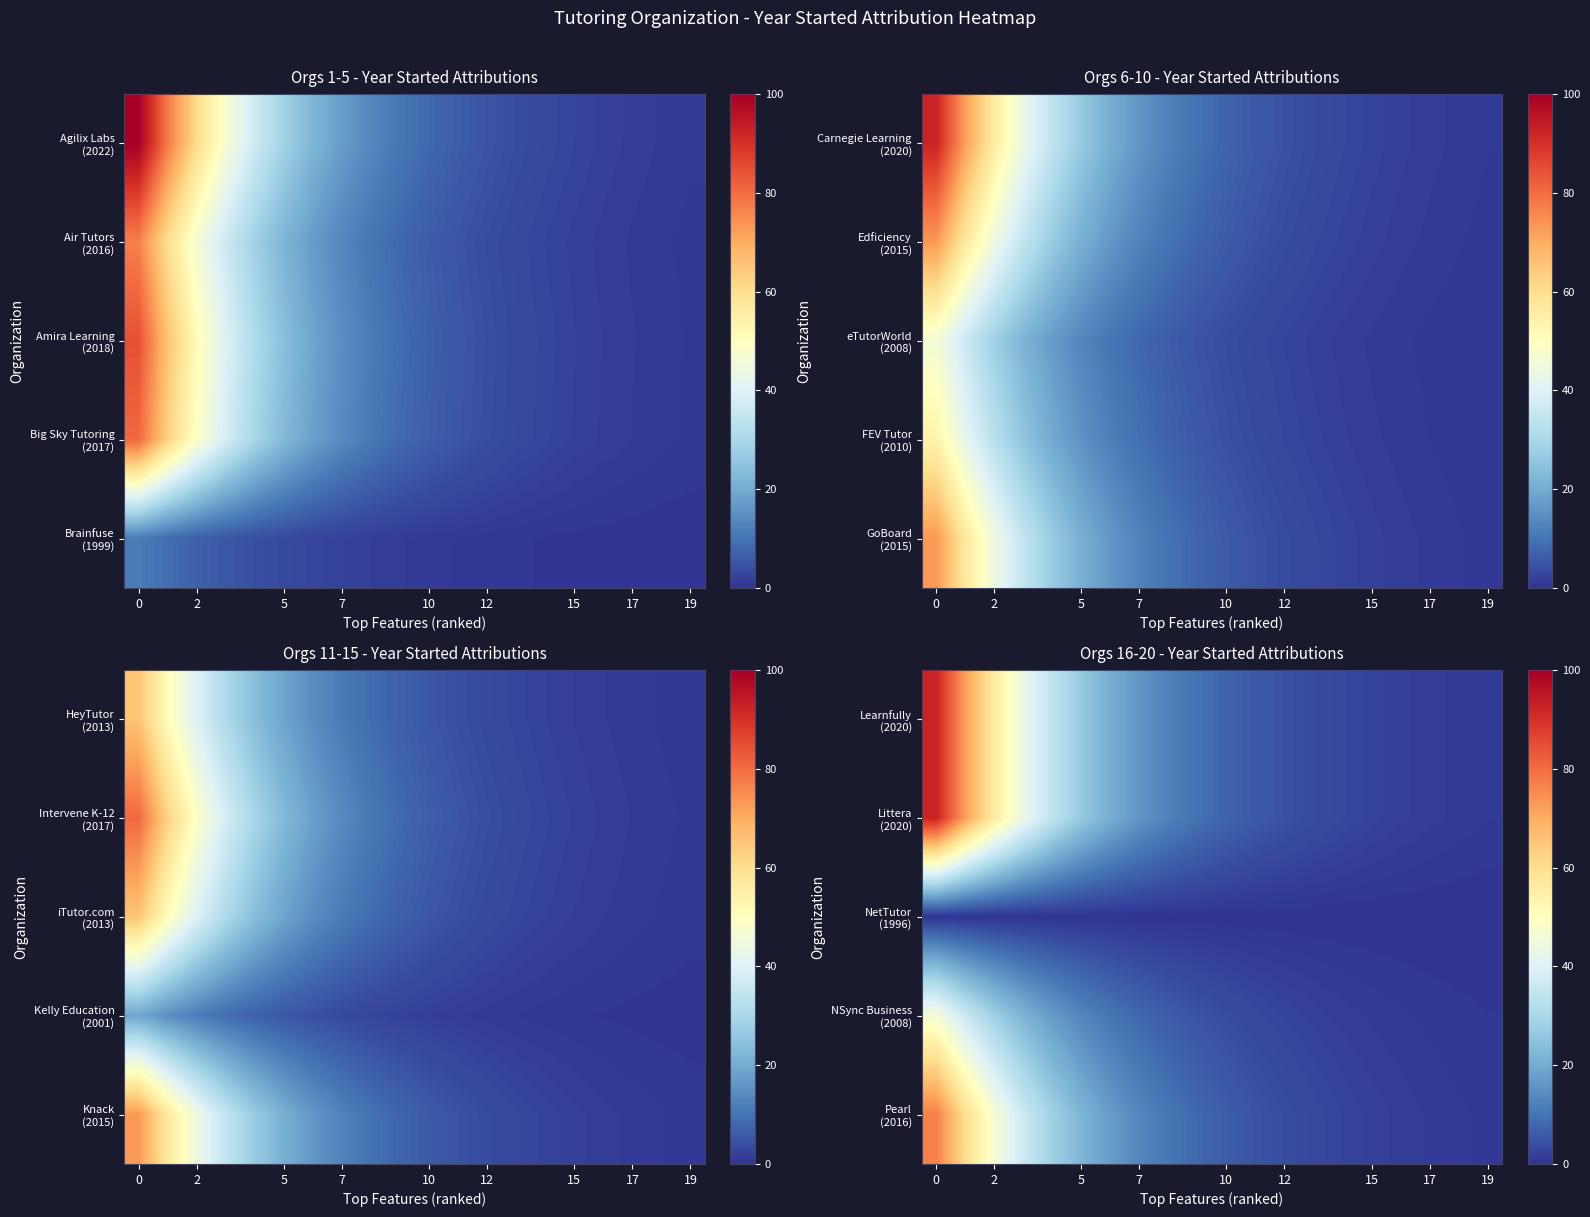

Which has a higher value, 2 or 5?

2